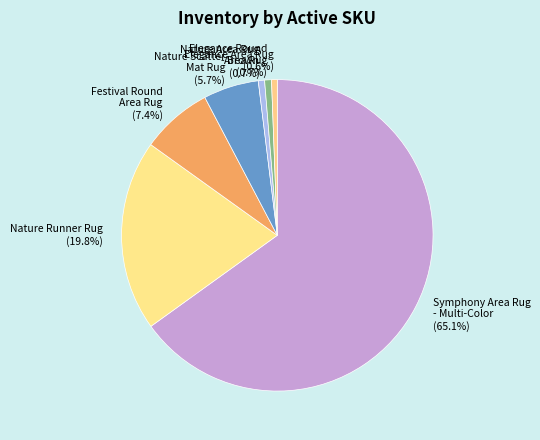

What is the largest slice in the pie chart?

Symphony Area Rug - Multi-Color